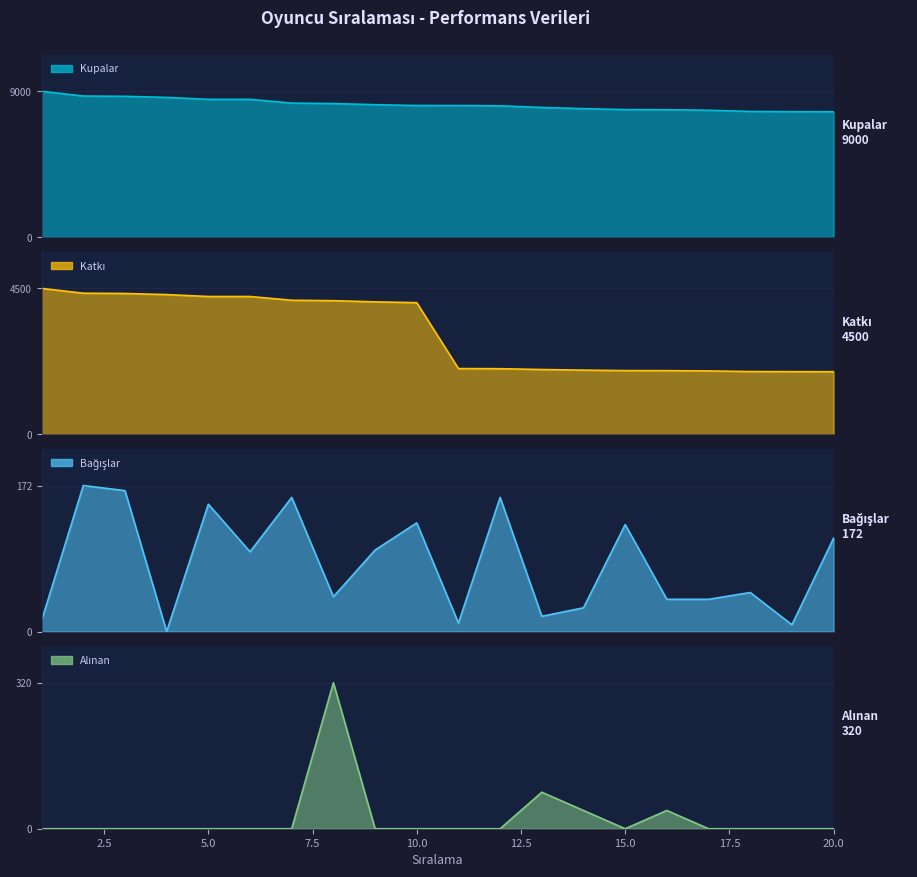

How many data points in Bağışlar are less than 94?

10